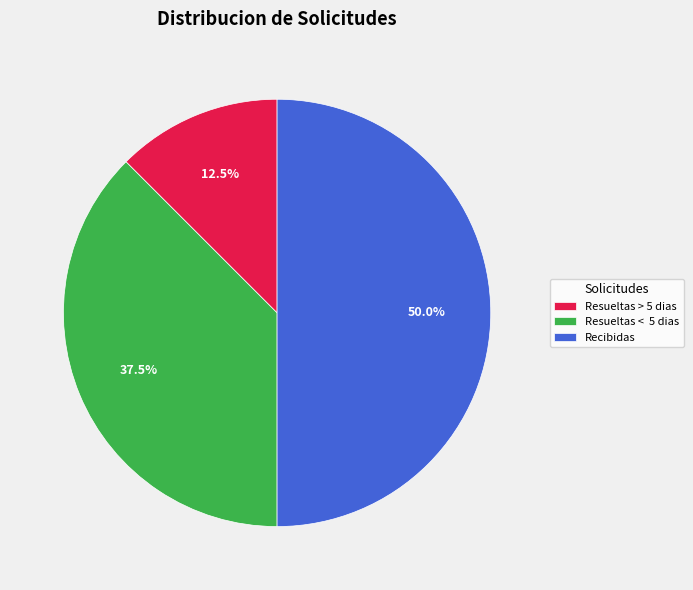

What is the ratio of the value at Resueltas < 5 dias to the value at Resueltas > 5 dias?

3.0